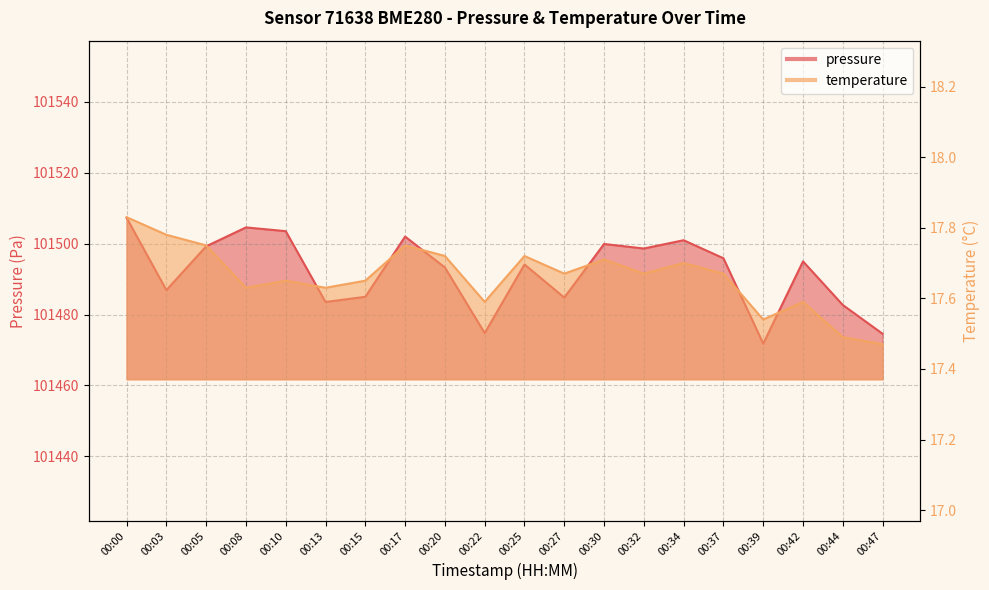

True or false: temperature and pressure intersect in this chart.

False